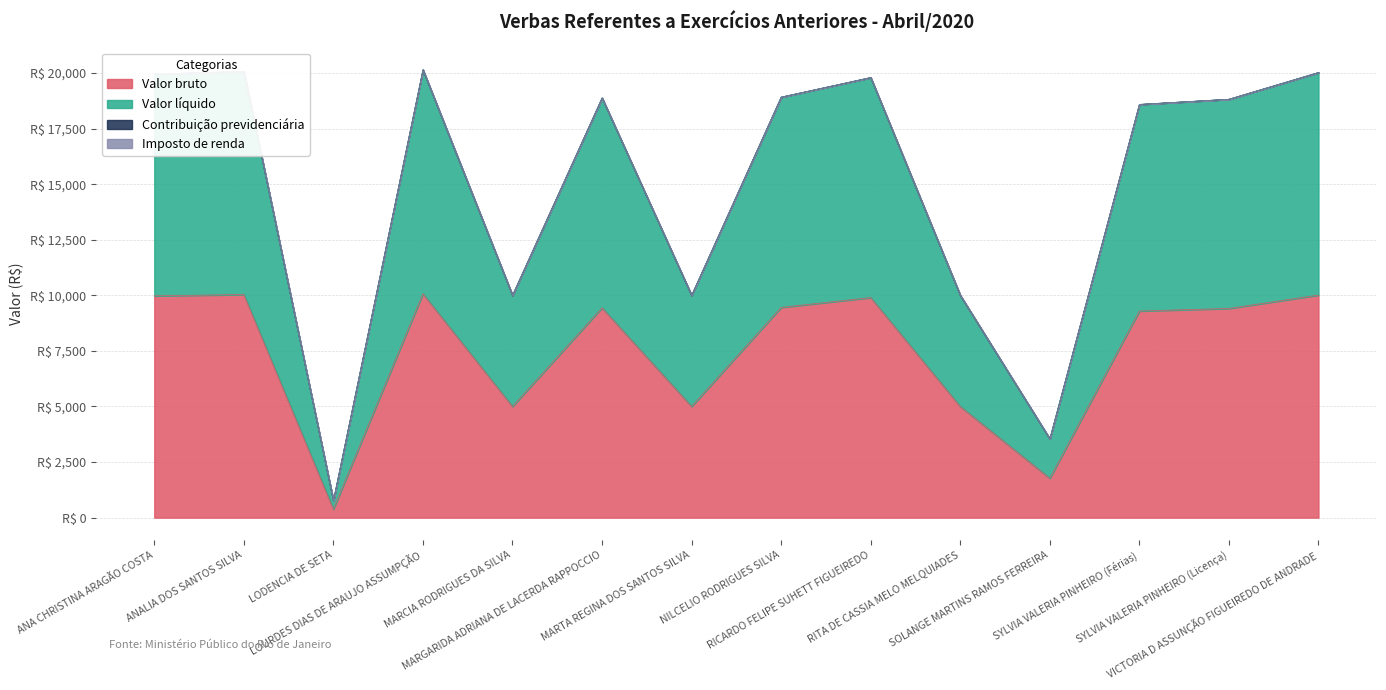

At which label does Valor líquido reach its minimum?

LODENCIA DE SETA